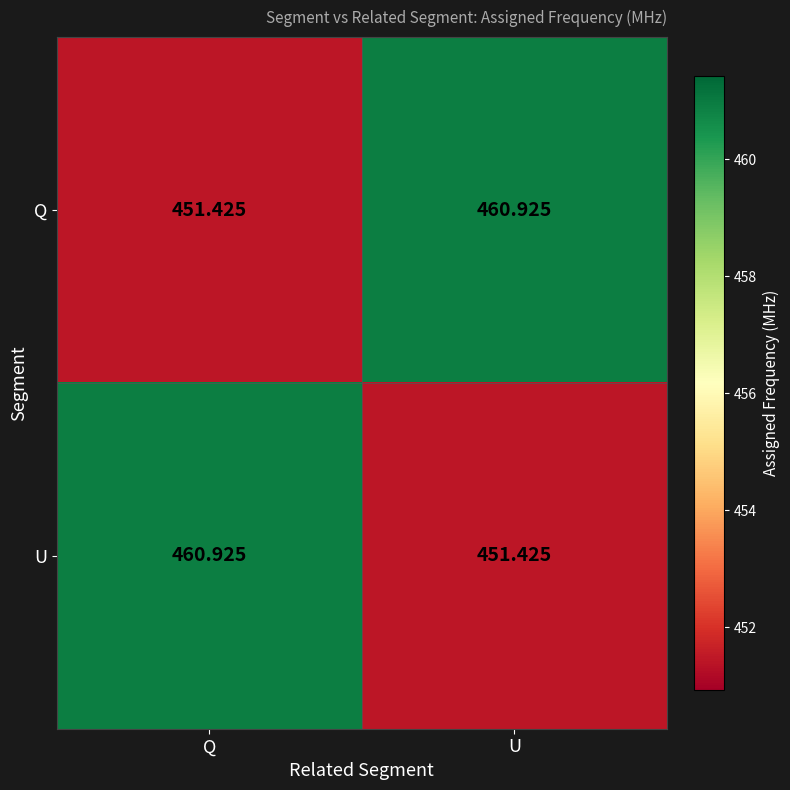

Is the value of Q at Q greater than the value of U at Q?

No